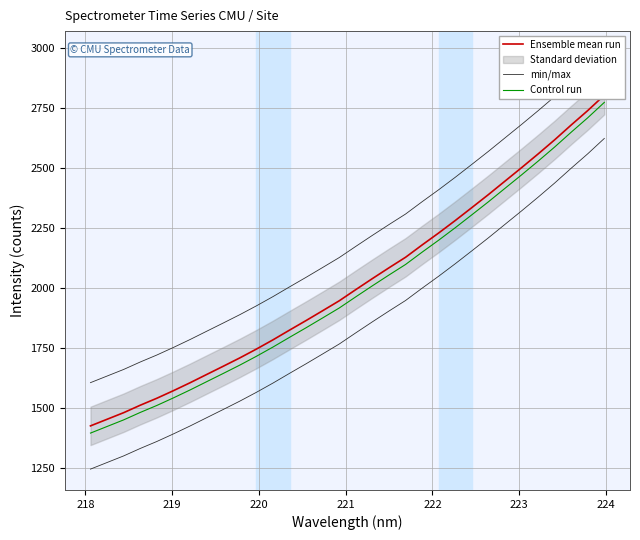

Which series has the largest total across all categories?

min/max